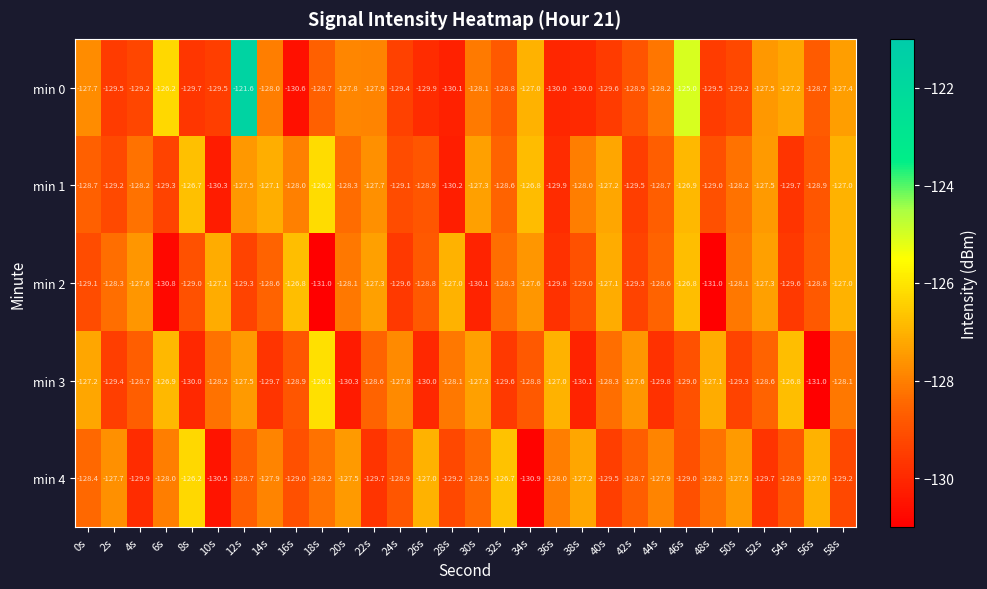

What is the spread (max minus min) of values at 28s?

3.2